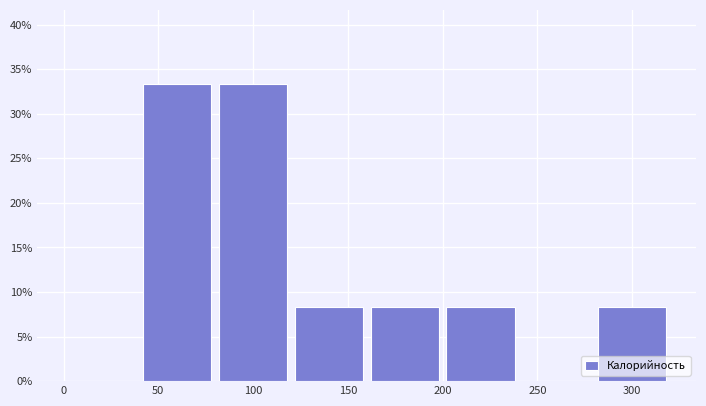

Reading left to right, transcribe this chart: for each bar, give the range it covers on the x-axis and its height. The values are not printed on the chart, so give them approximately, as read against the axis.

0 to 40: 0
40 to 80: 33.5
80 to 120: 33.5
120 to 160: 8.5
160 to 200: 8.5
200 to 240: 8.5
240 to 280: 0
280 to 320: 8.5